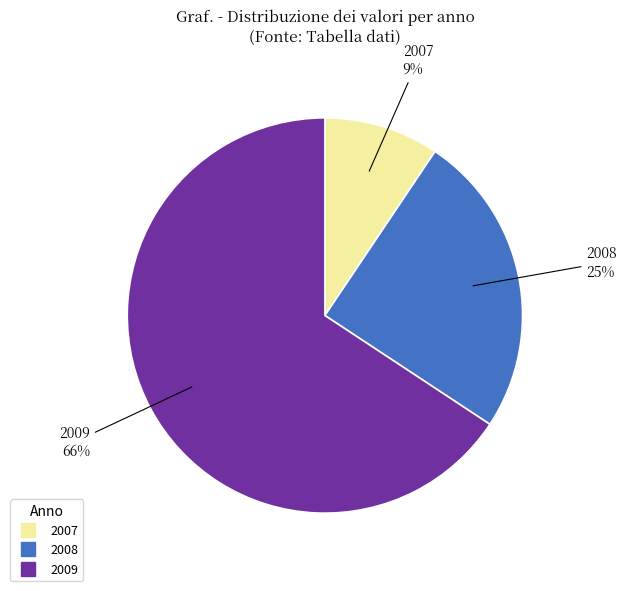

Is the sum of 2008 and 2009 greater than half?

Yes